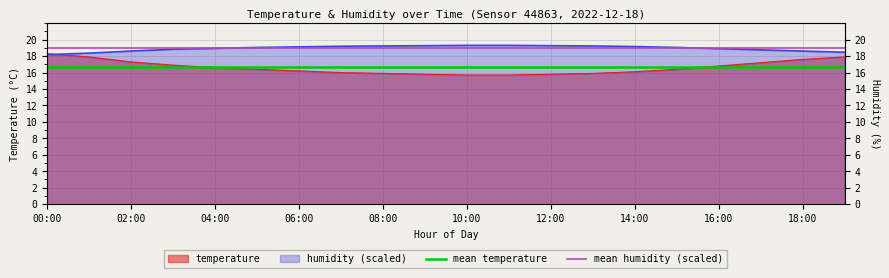

What is the label of the 2nd point from the left?

02:00